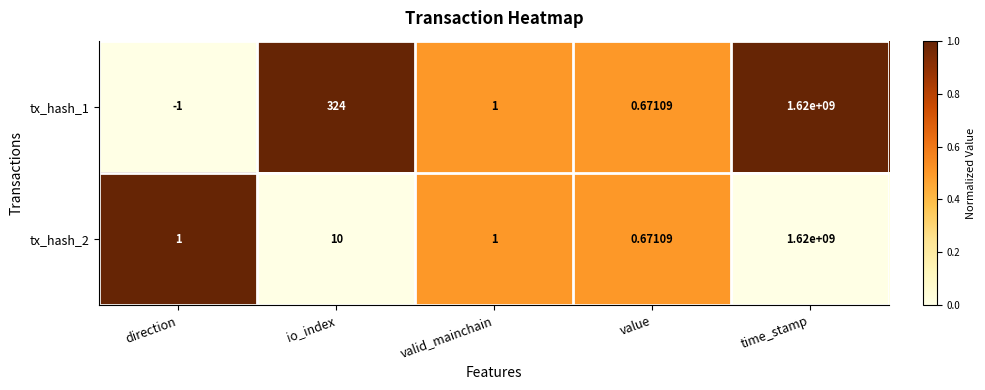

Which category has the highest value in the tx_hash_1 series?

time_stamp